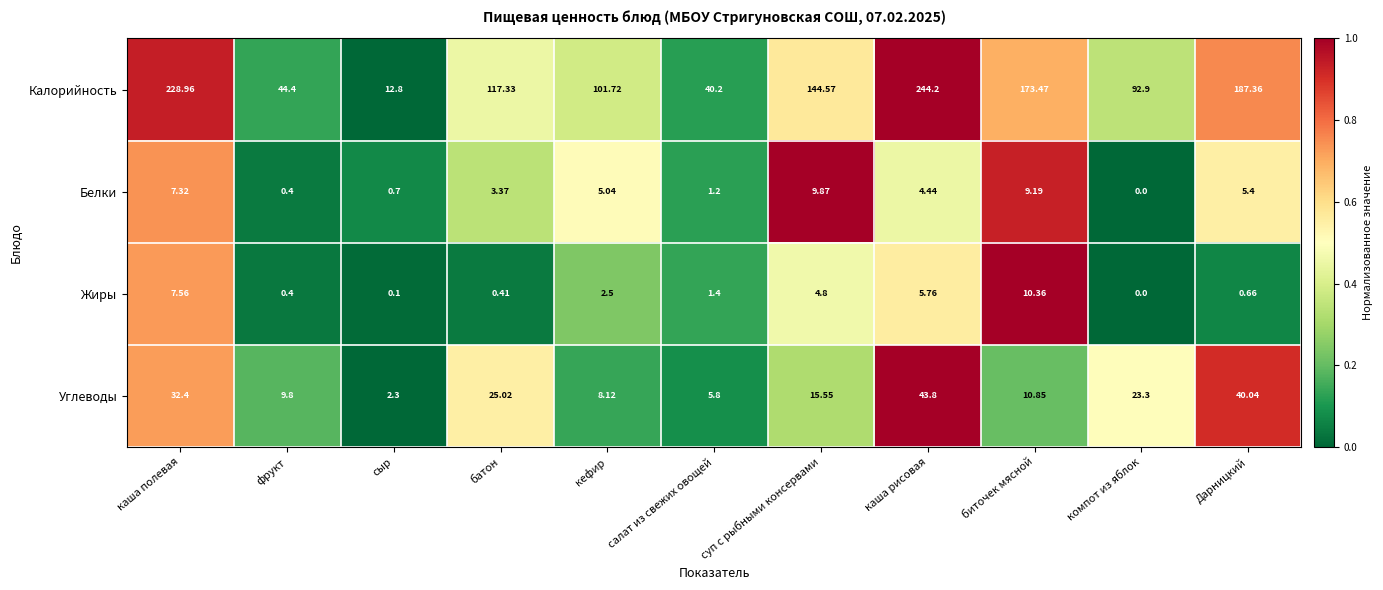

Count the number of data series in this chart.

4